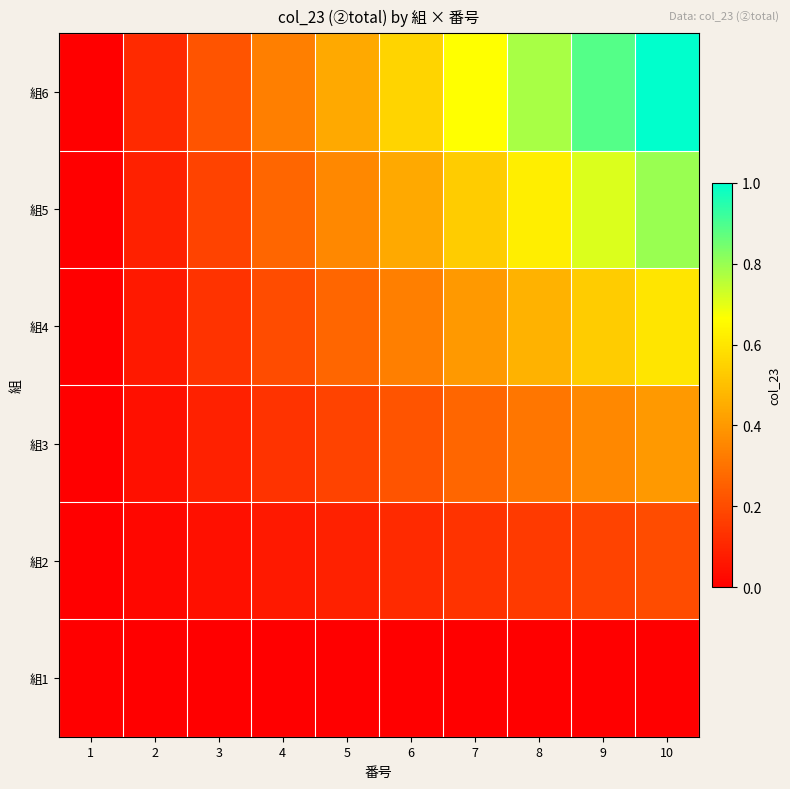

At which category is the sum across all series the highest?

10